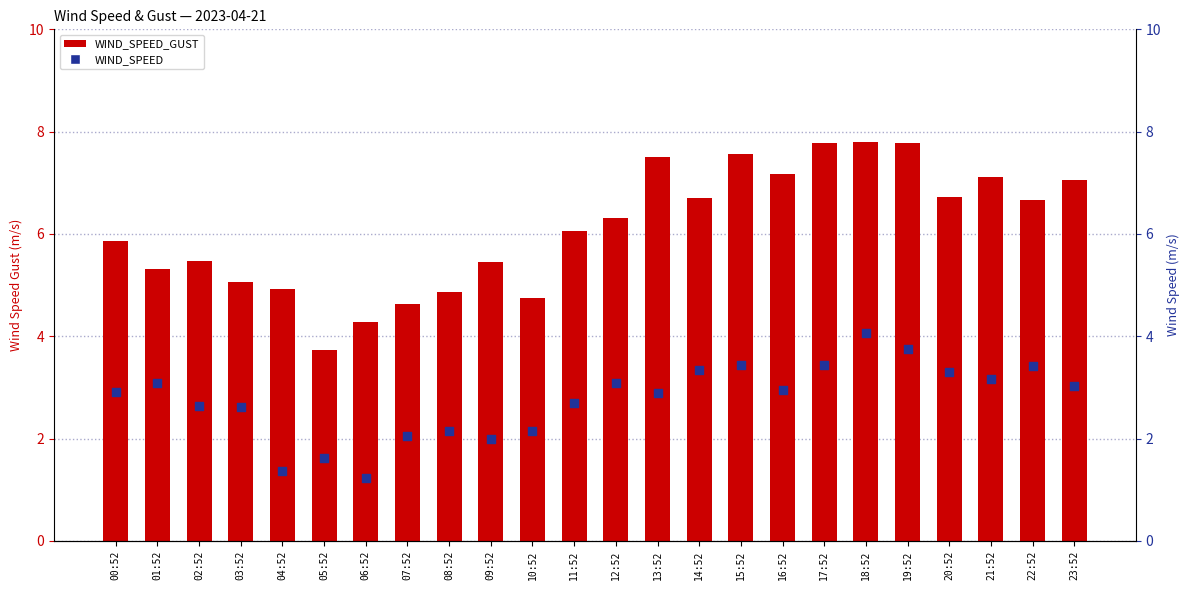

Which series contains the highest Y value?

WIND_SPEED_GUST